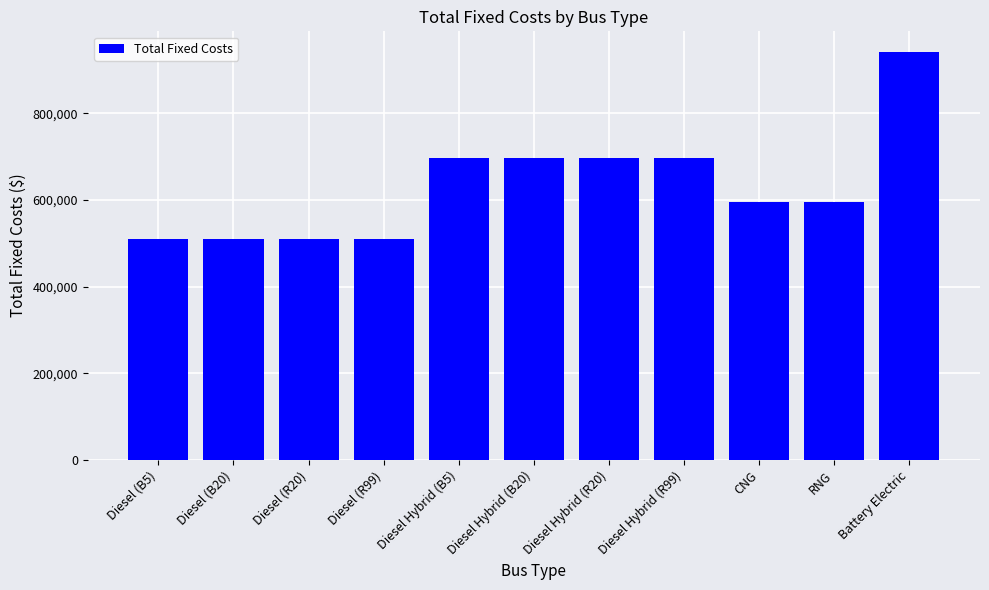

What position from the right is Battery Electric?

1